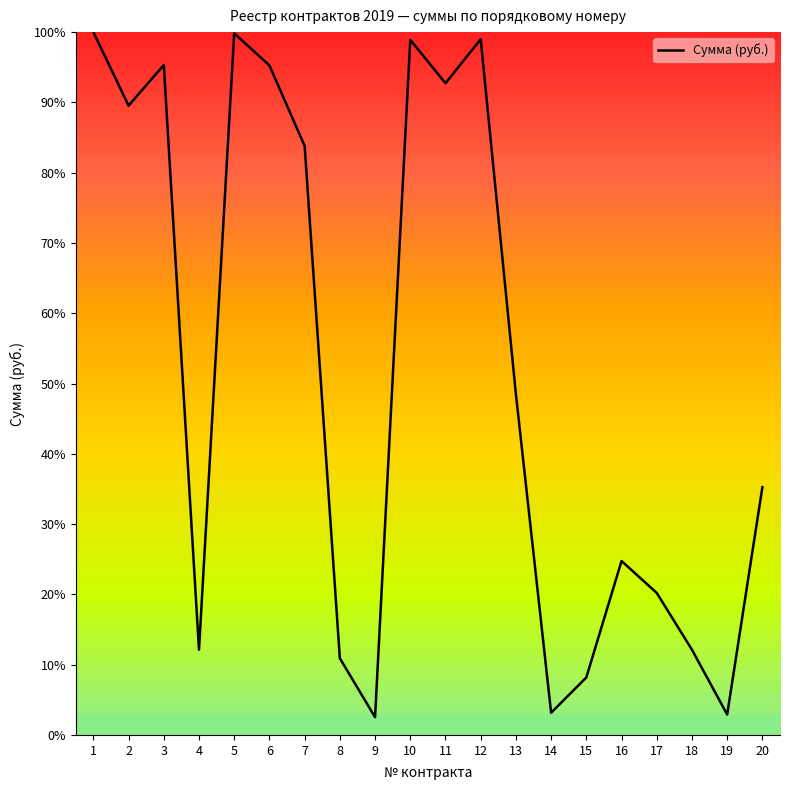

What is the maximum value shown in the chart?

100.0